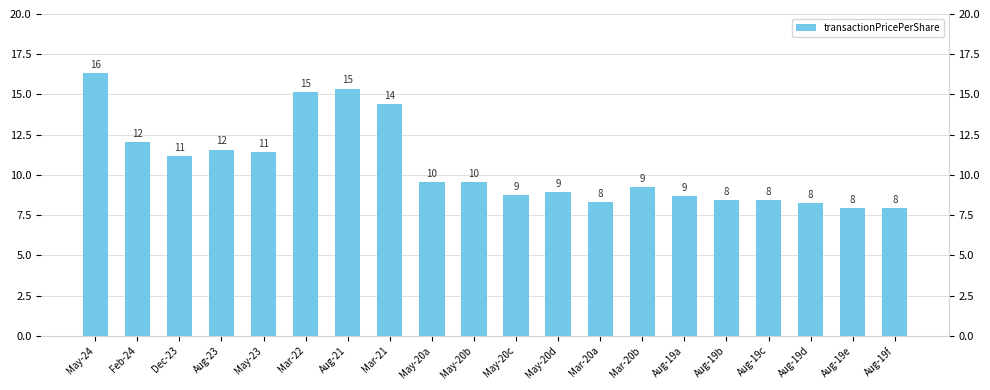

List the labels in order of value, largest first.

May-24, Aug-21, Mar-22, Mar-21, Feb-24, Aug-23, May-23, Dec-23, May-20a, May-20b, Mar-20b, May-20d, May-20c, Aug-19a, Aug-19c, Aug-19b, Mar-20a, Aug-19d, Aug-19f, Aug-19e